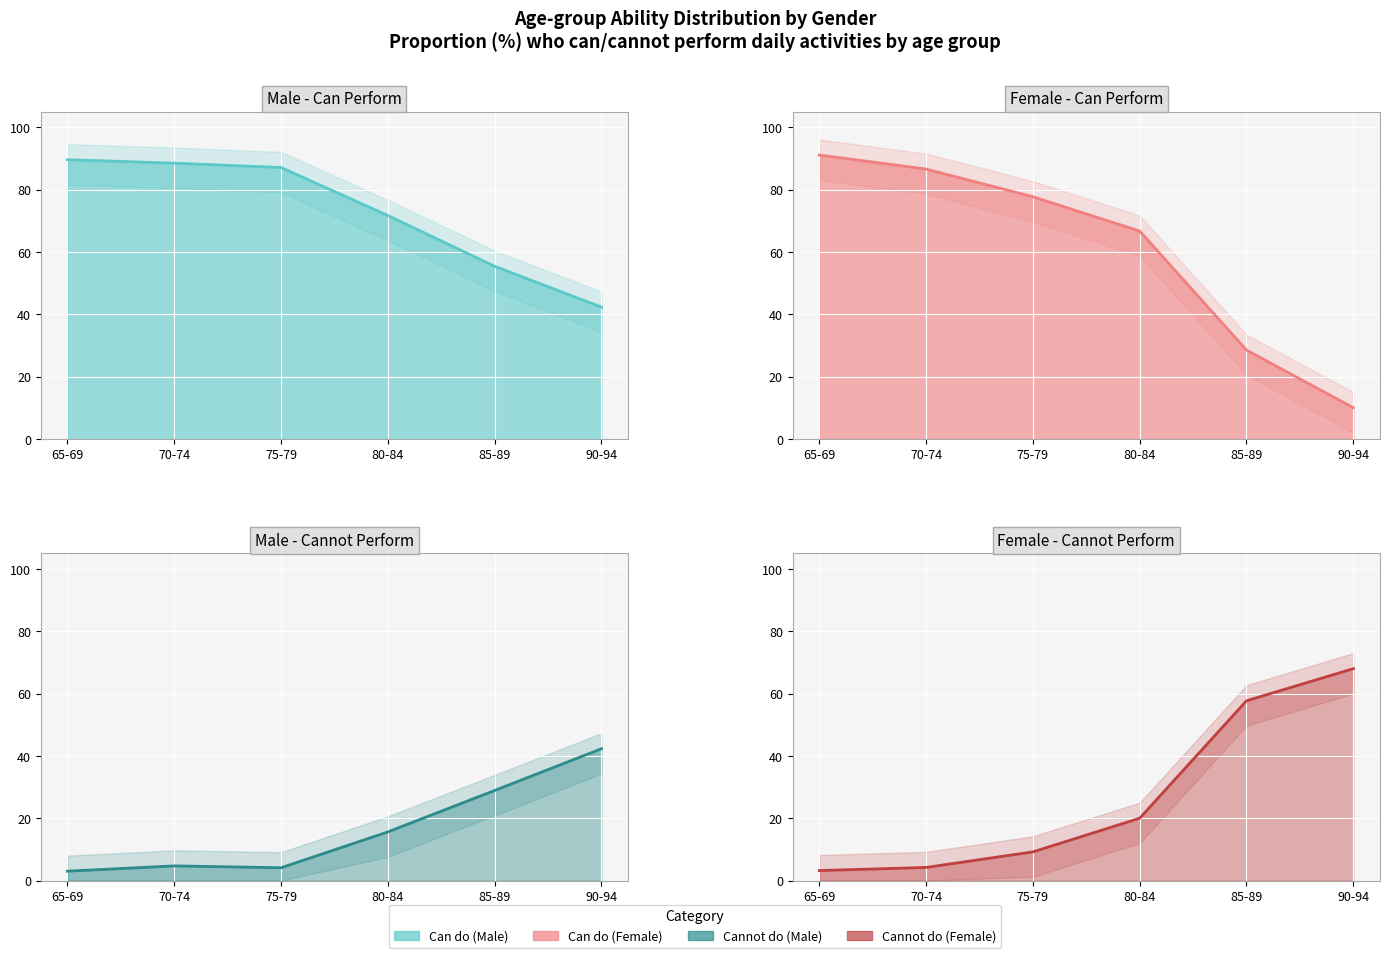

At which category does Cannot do (Male) reach its first local valley?

75-79